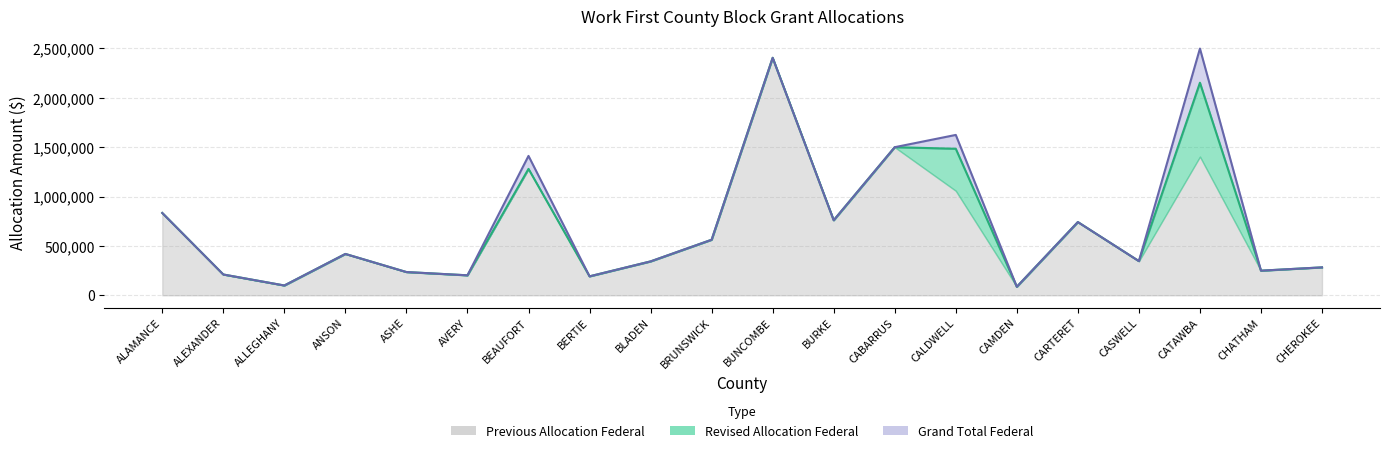

At how many categories does at least one series exceed 747237?

7